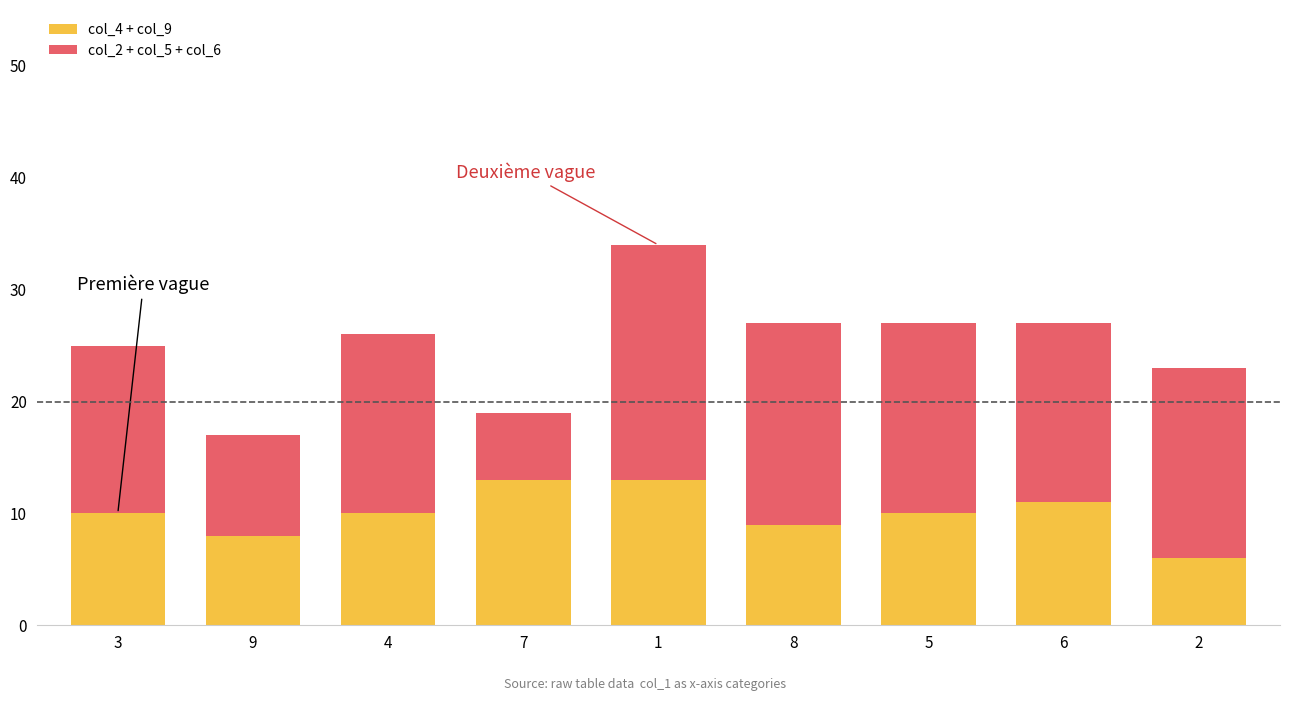

Does the chart contain stacked bars?

Yes